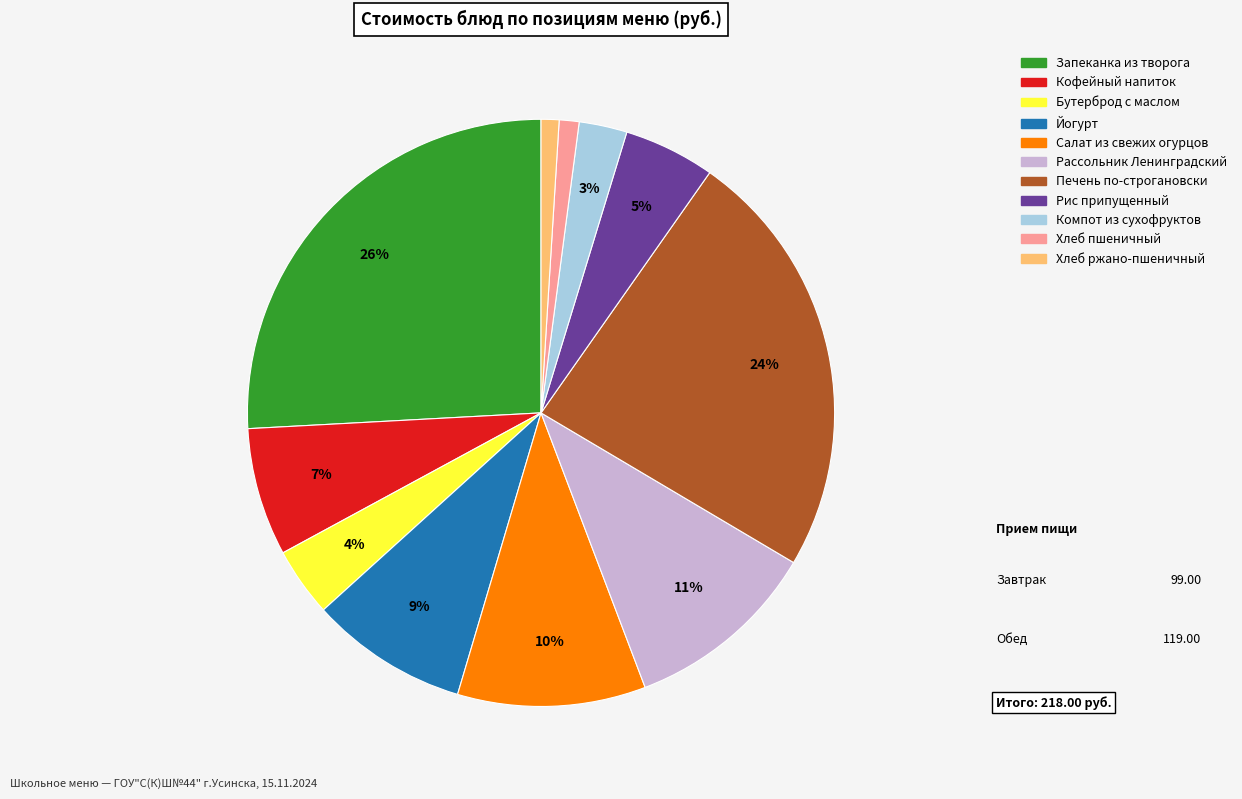

Does any single category account for the majority?

No